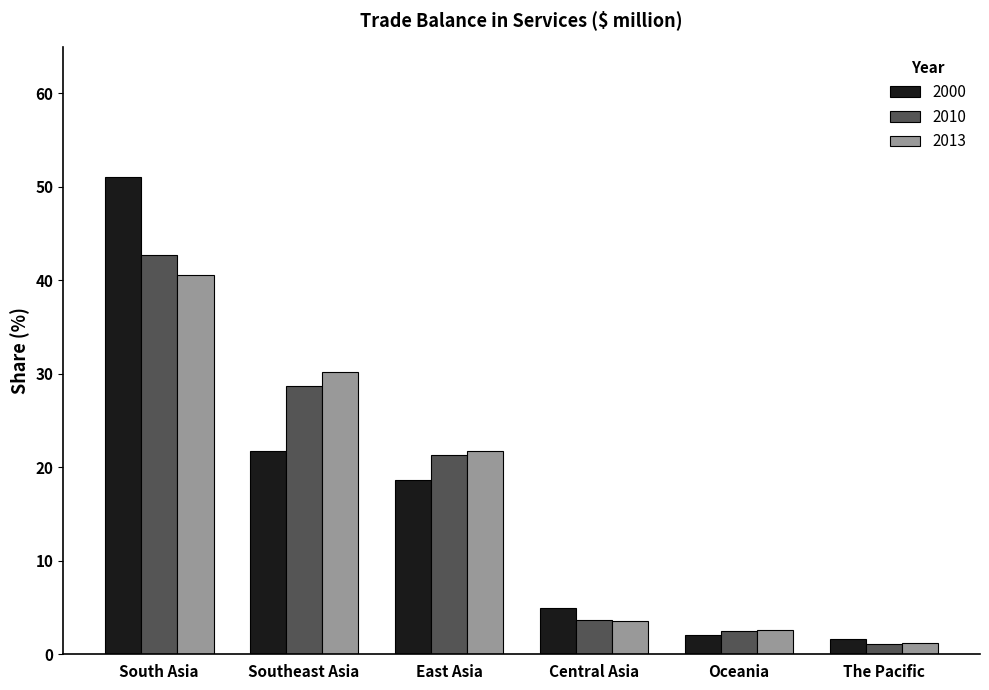

Where is 2000 nearest to the value 26?

Southeast Asia